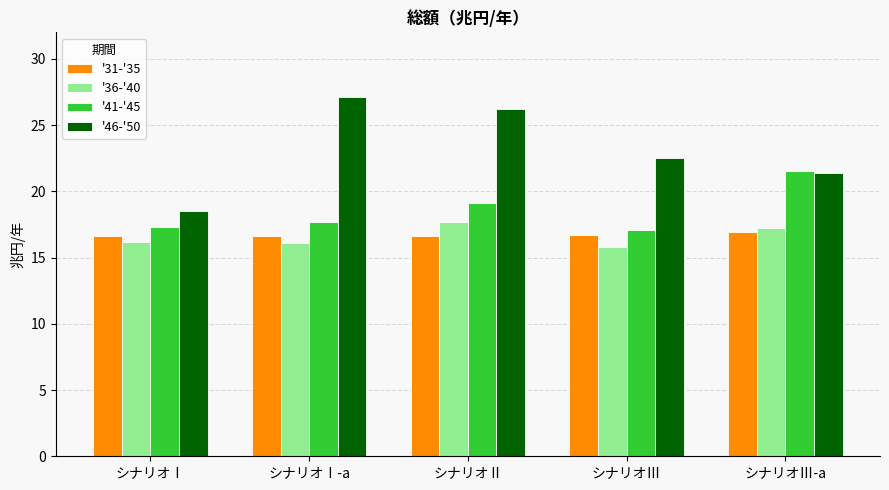

Is it true that '36-'40 equals 30.0 at シナリオⅢ-a?

False